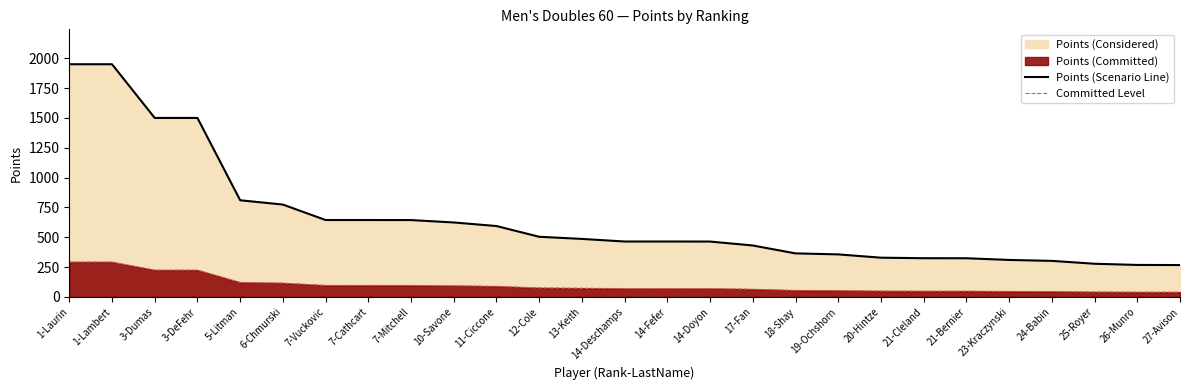

At how many categories does at least one series exceed 1229?

4